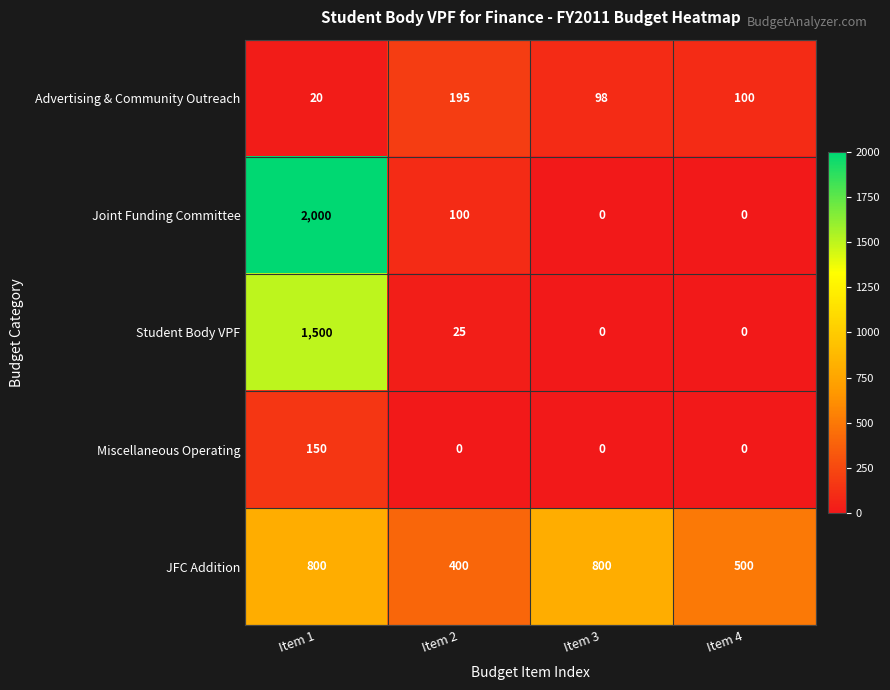

What is the spread (max minus min) of values at Item 2?

400